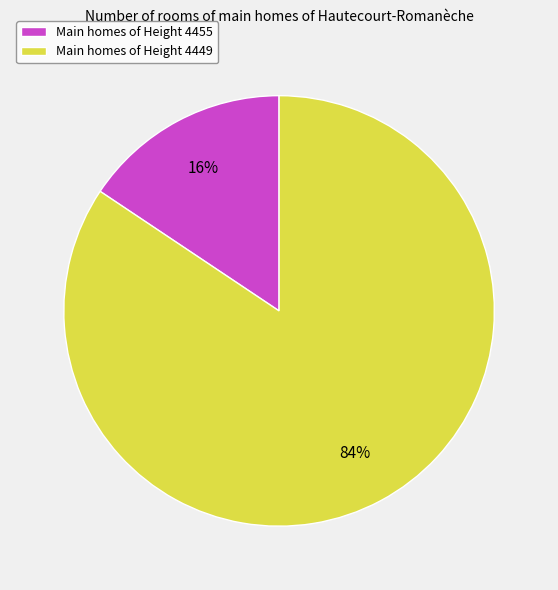

Count the number of slices in the pie.

2